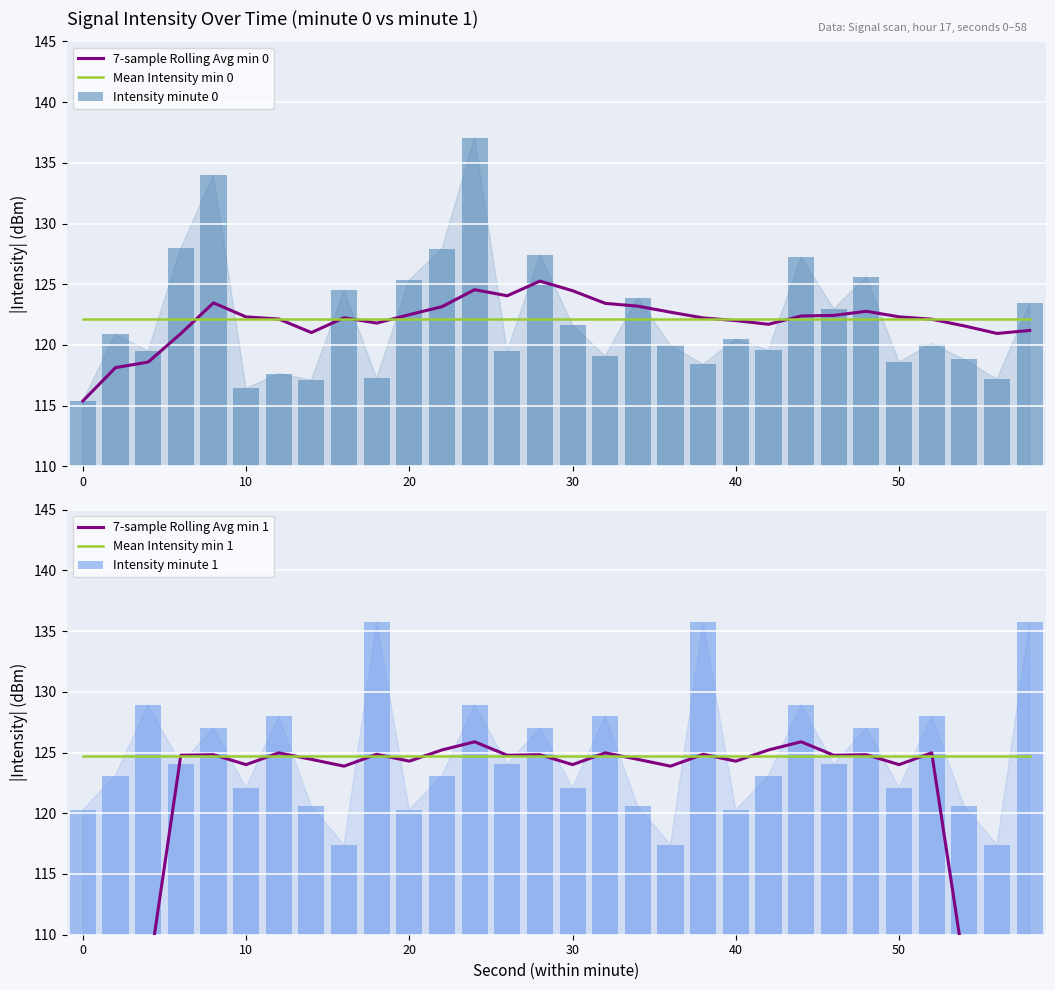

The Mean Intensity min 0 series shows 32.3 at 50. True or false?

False